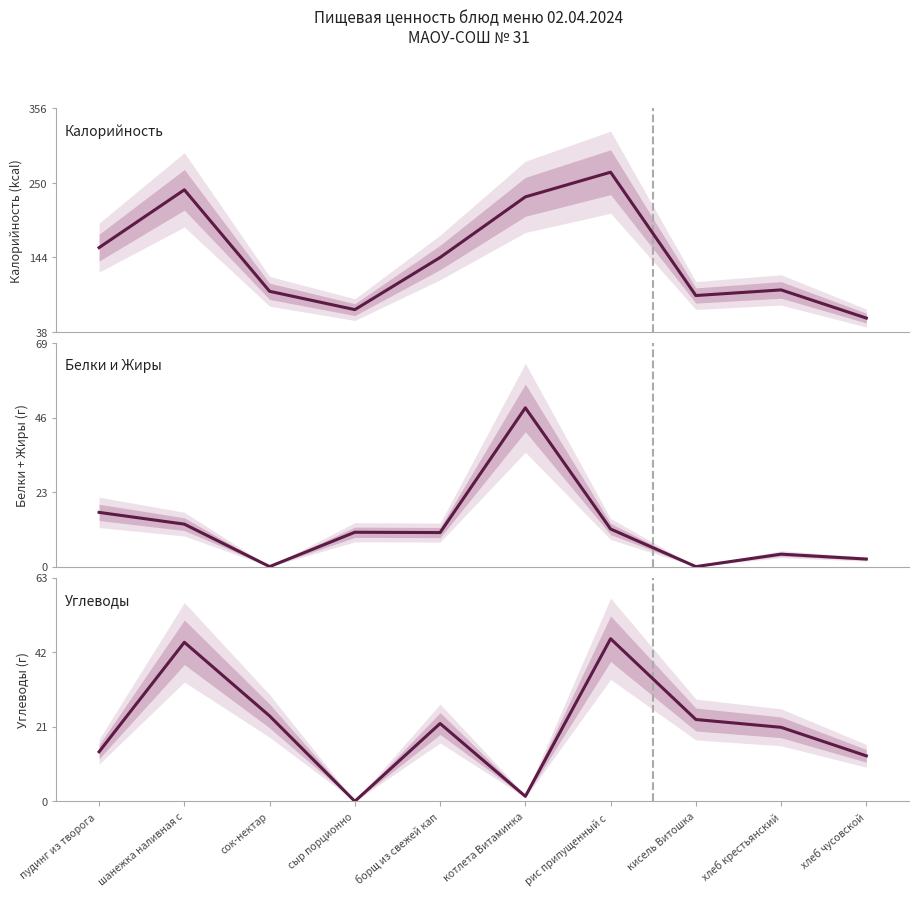

Is it true that Углеводы equals 15.2 at кисель Витошка?

False